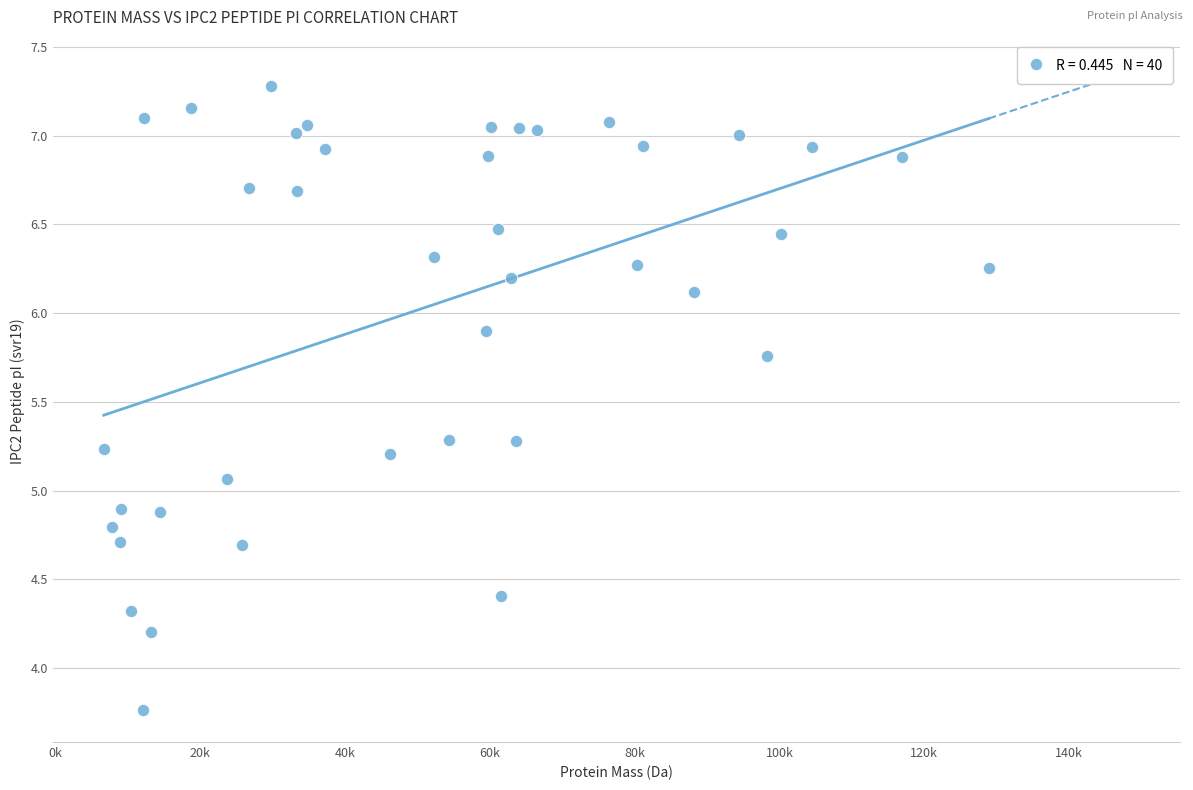

What Y value in the scatter plot is closest to 5?

5.1